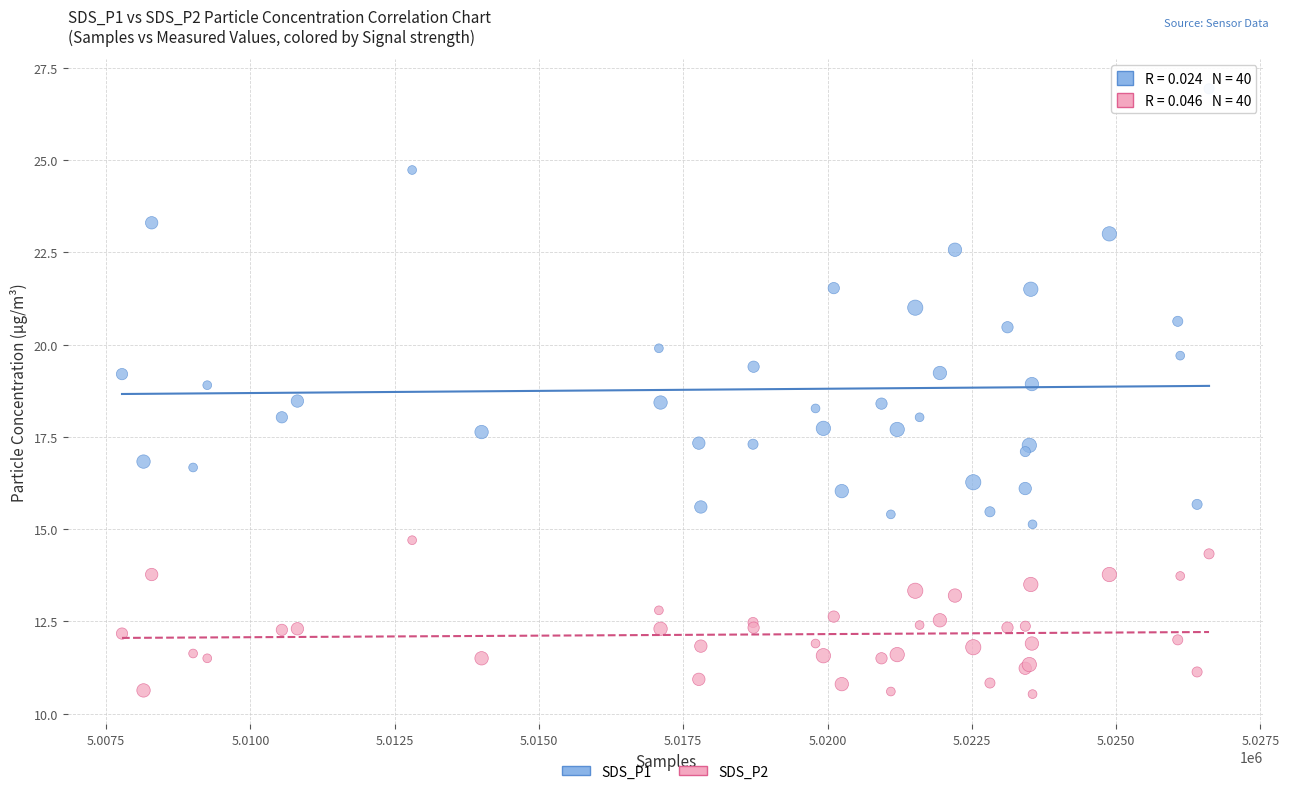

Which series reaches the maximum Y coordinate?

SDS_P1